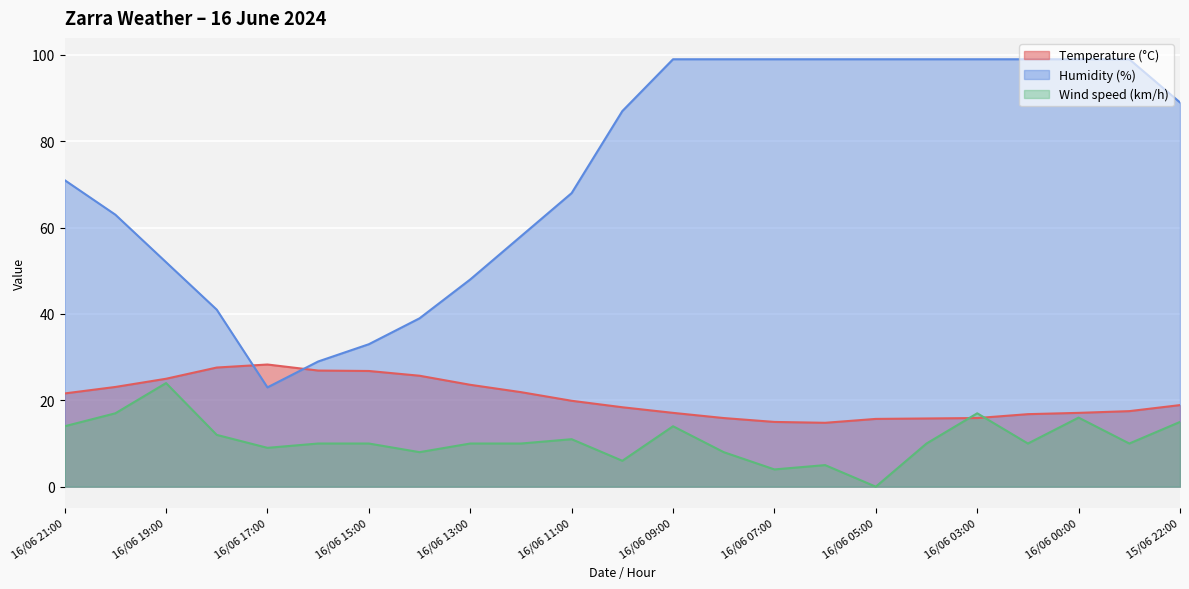

Reading left to right, extract all data points from this chart.

Temperature (°C): 21.6	23.1	25.0	27.6	28.3	26.9	26.8	25.7	23.6	21.9	19.9	18.4	17.1	15.9	15.0	14.8	15.7	15.8	15.9	16.8	17.1	17.5	18.9
Humidity (%): 71.0	63.0	52.0	41.0	23.0	29.0	33.0	39.0	48.0	58.0	68.0	87.0	99.0	99.0	99.0	99.0	99.0	99.0	99.0	99.0	99.0	99.0	89.0
Wind speed (km/h): 14.0	17.0	24.0	12.0	9.0	10.0	10.0	8.0	10.0	10.0	11.0	6.0	14.0	8.0	4.0	5.0	0.0	10.0	17.0	10.0	16.0	10.0	15.0